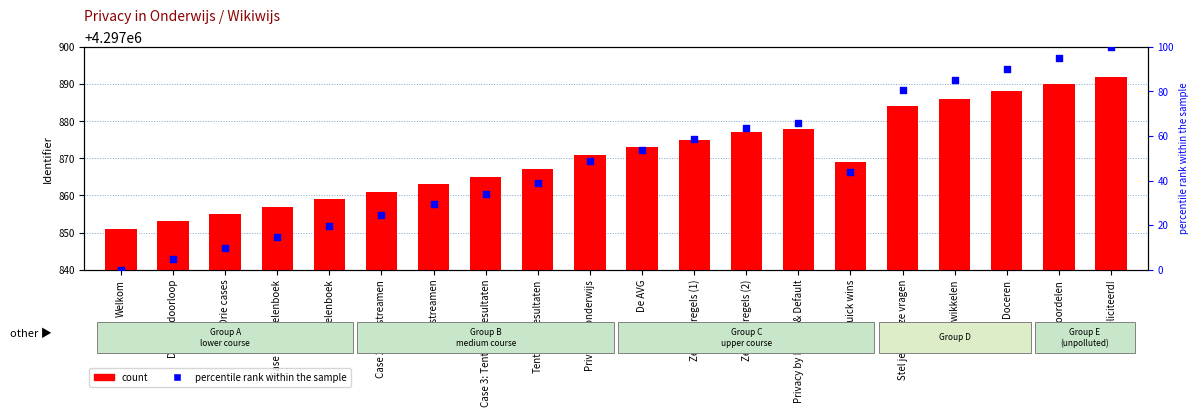

What is the total value across all series at Doceren?

4297978.2